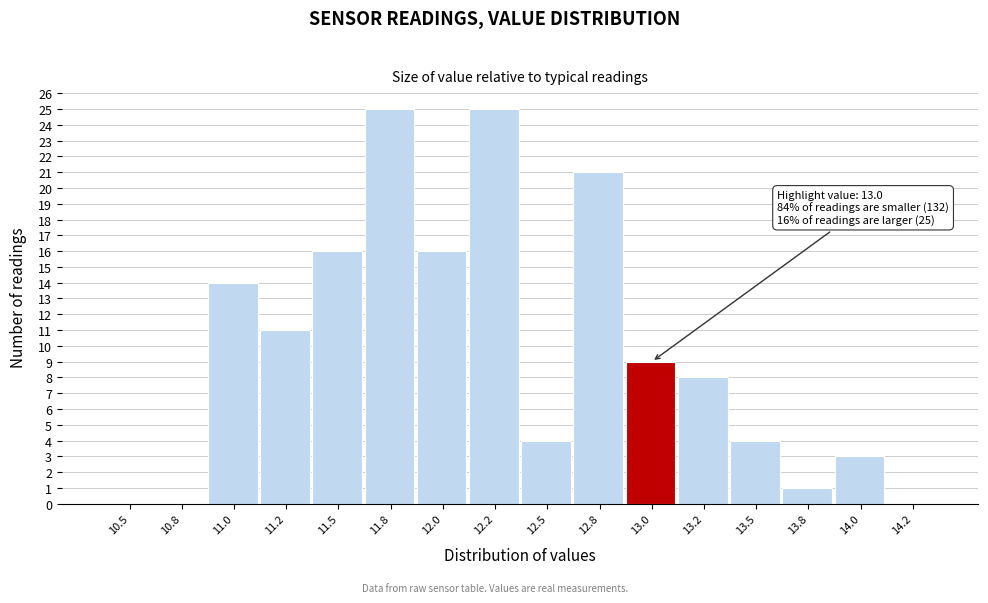

Reading right to left, transcribe all the data shown in this chart.

14.2=0	14.0=3	13.8=1	13.5=4	13.2=8	13.0=9	12.8=21	12.5=4	12.2=25	12.0=16	11.8=25	11.5=16	11.2=11	11.0=14	10.8=0	10.5=0